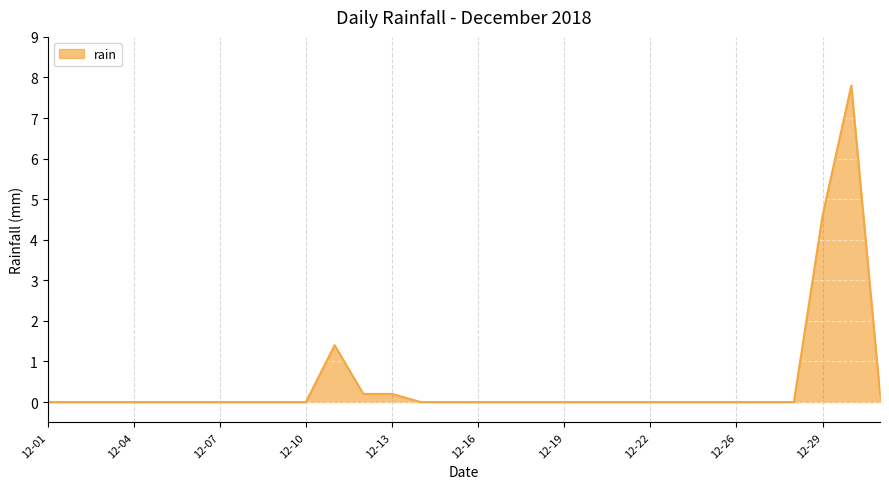

What is the difference between the maximum and minimum values?

7.8